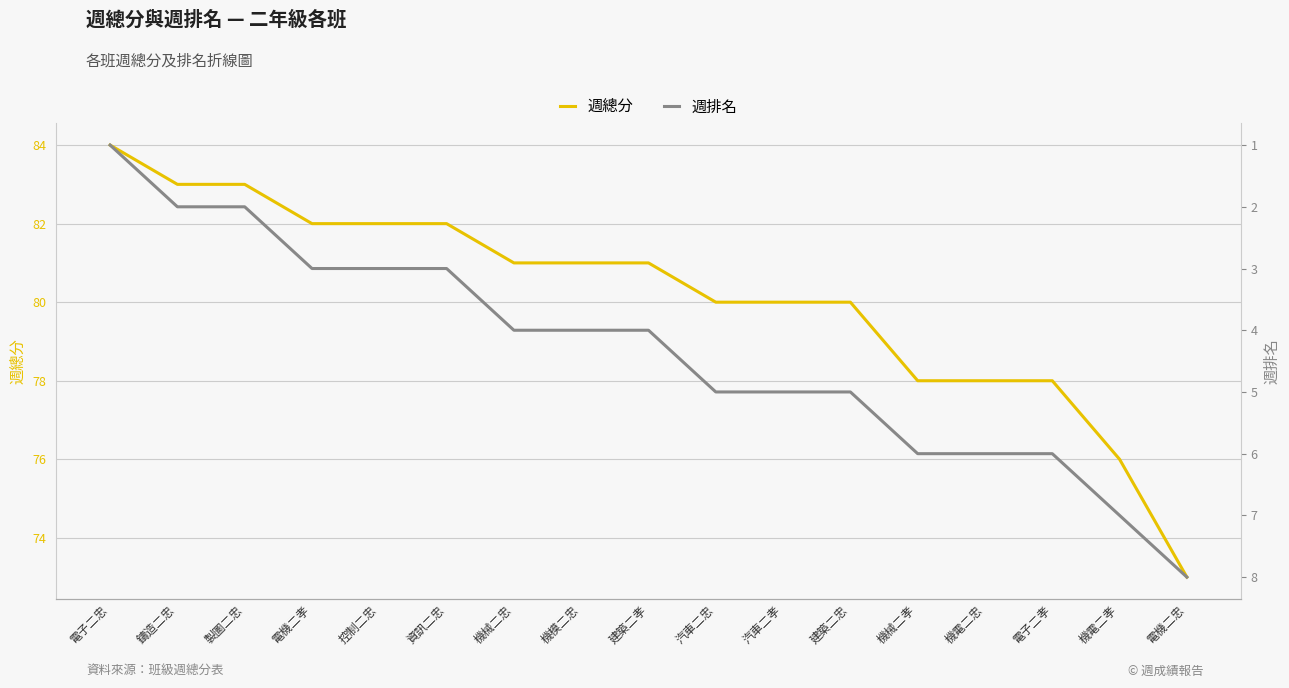

Count the number of data series in this chart.

2